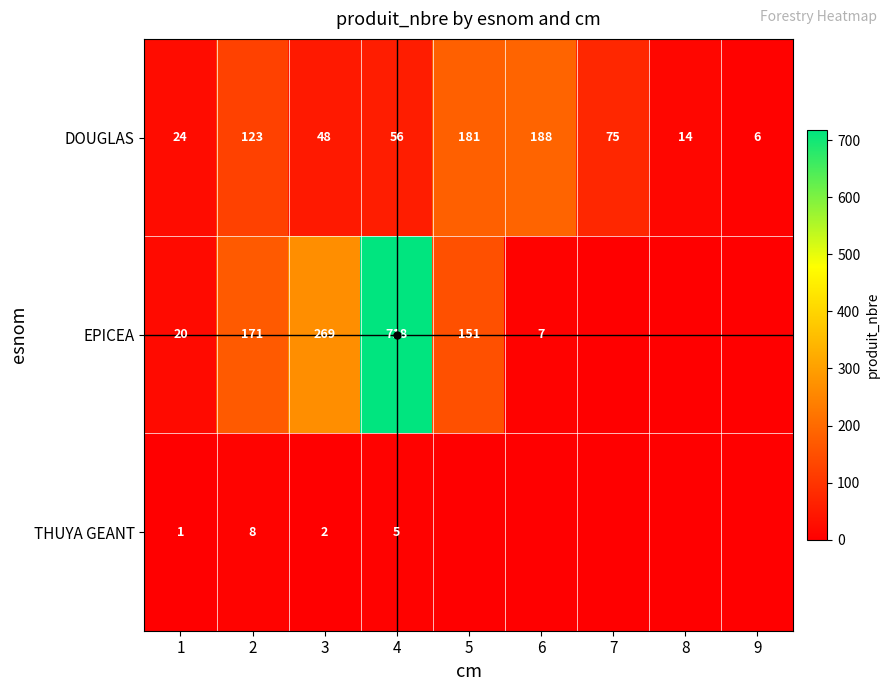

What is the spread (max minus min) of values at 2?

163